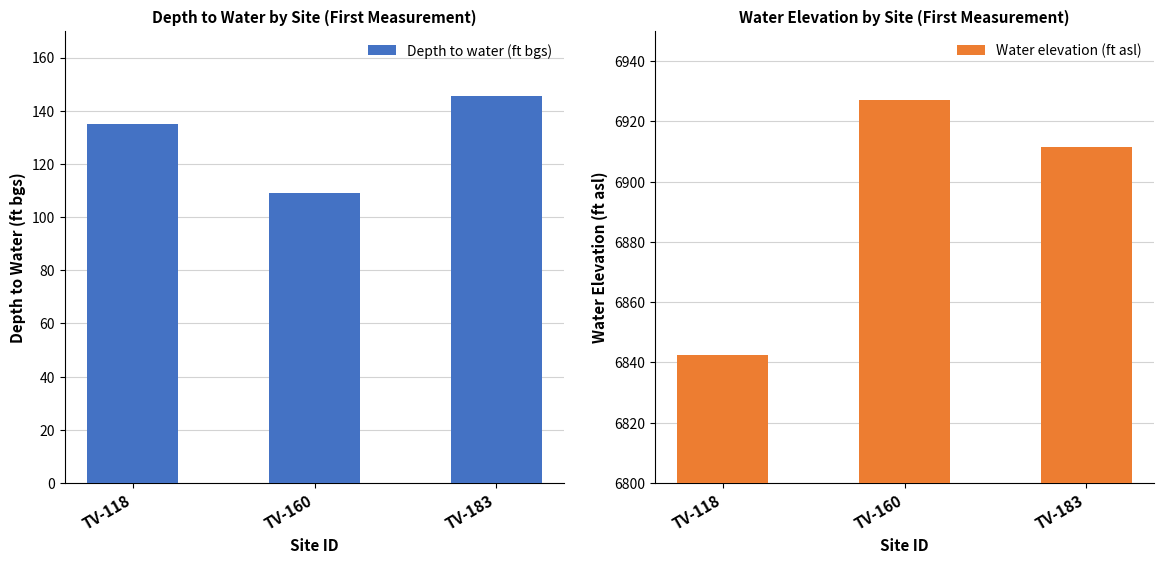

Reading right to left, extract all data points from this chart.

Depth to water (ft bgs): 145.7	109.2	135.2
Water elevation (ft asl): 6911.4	6926.9	6842.5